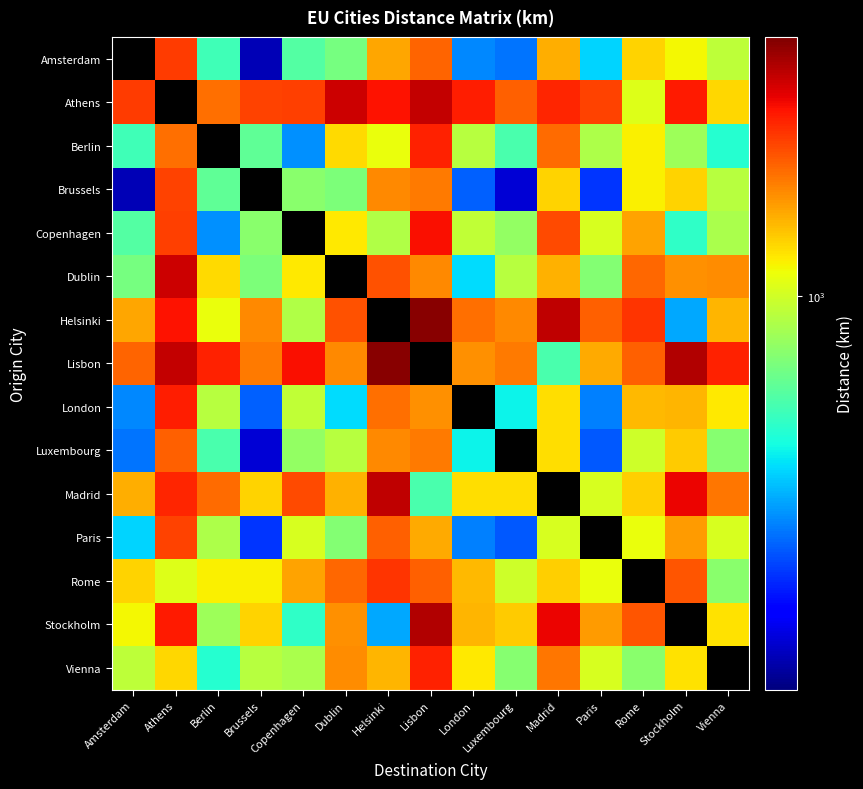

What is the maximum value shown in the chart?

3391.0